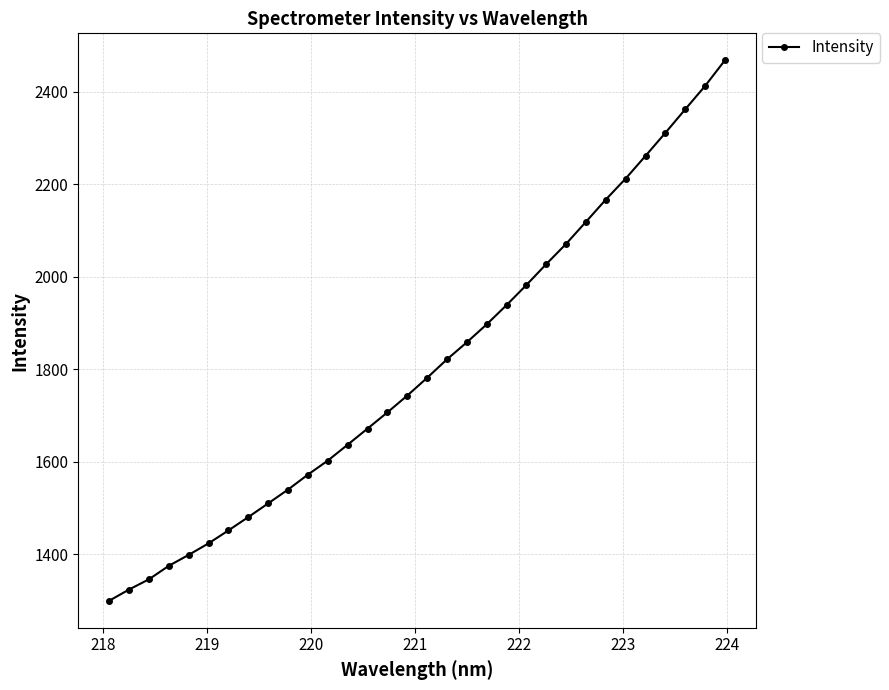

True or false: the data has more than 0 interior local peaks.

False